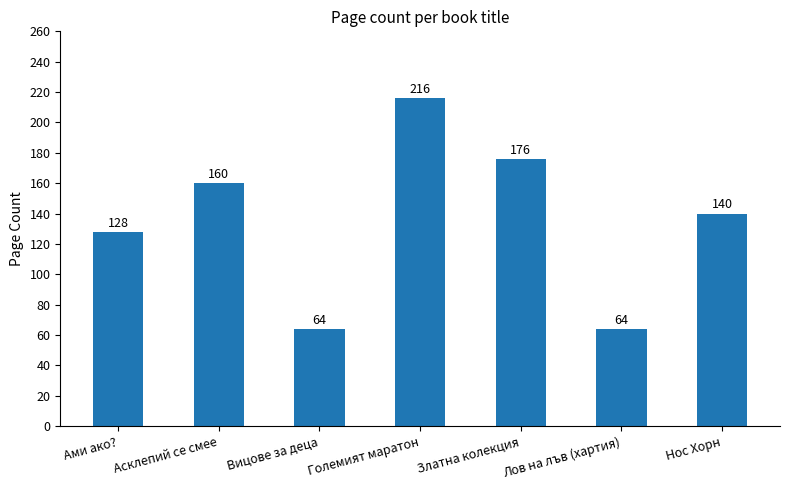

Between Асклепий се смее and Лов на лъв (хартия), which is larger?

Асклепий се смее